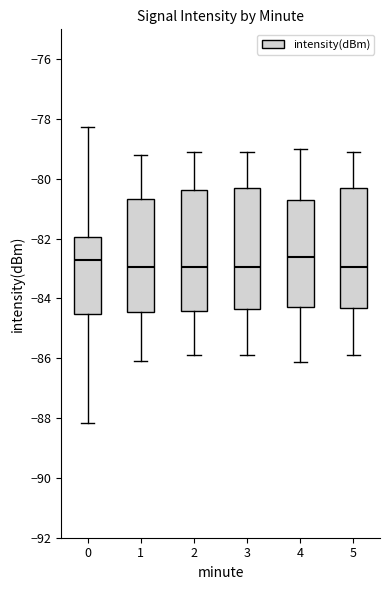

Reading left to right, read every box against the y-axis: the position of its median line, the range the box covers, and the ends of its whiskers. The values are not printed on the chart, so give them approximately, as read against the axis.

0: median -82.8, box -84.6 to -82.0, whiskers -88.2 to -78.2
1: median -83.0, box -84.4 to -80.6, whiskers -86.0 to -79.2
2: median -83.0, box -84.4 to -80.4, whiskers -85.8 to -79.0
3: median -83.0, box -84.4 to -80.2, whiskers -85.8 to -79.0
4: median -82.6, box -84.2 to -80.6, whiskers -86.2 to -79.0
5: median -83.0, box -84.4 to -80.2, whiskers -85.8 to -79.0